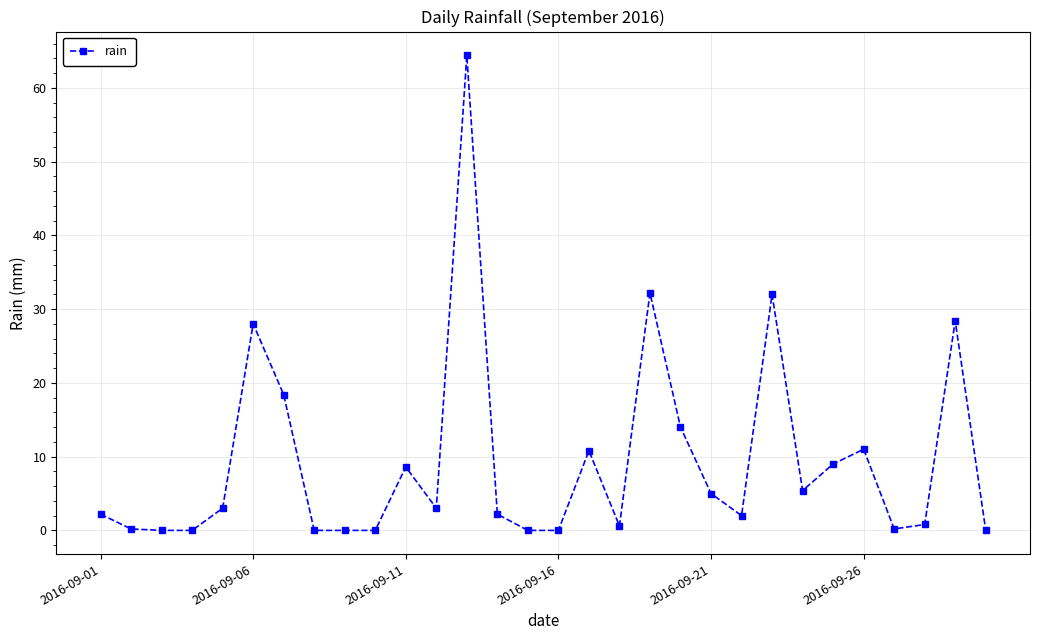

What is the greatest value displayed?

64.4